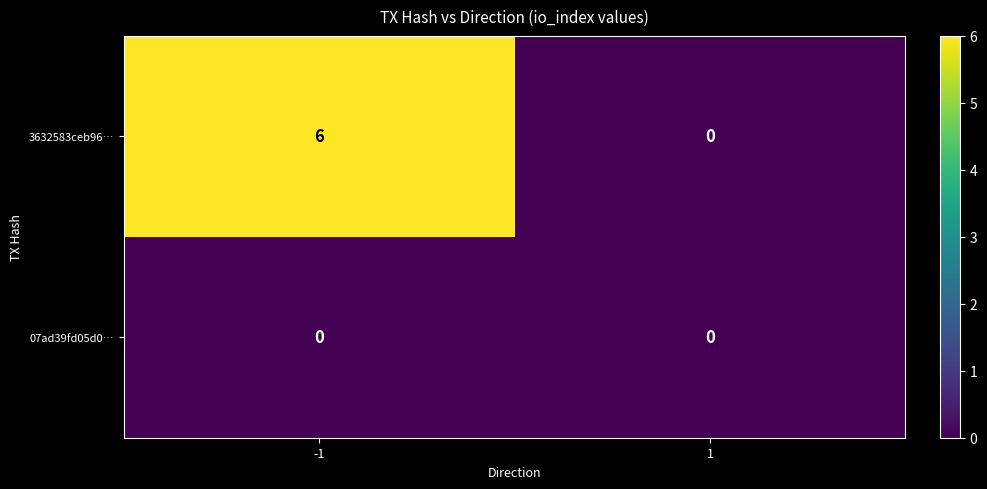

Is it true that 3632583ceb96… equals 9 at -1?

False